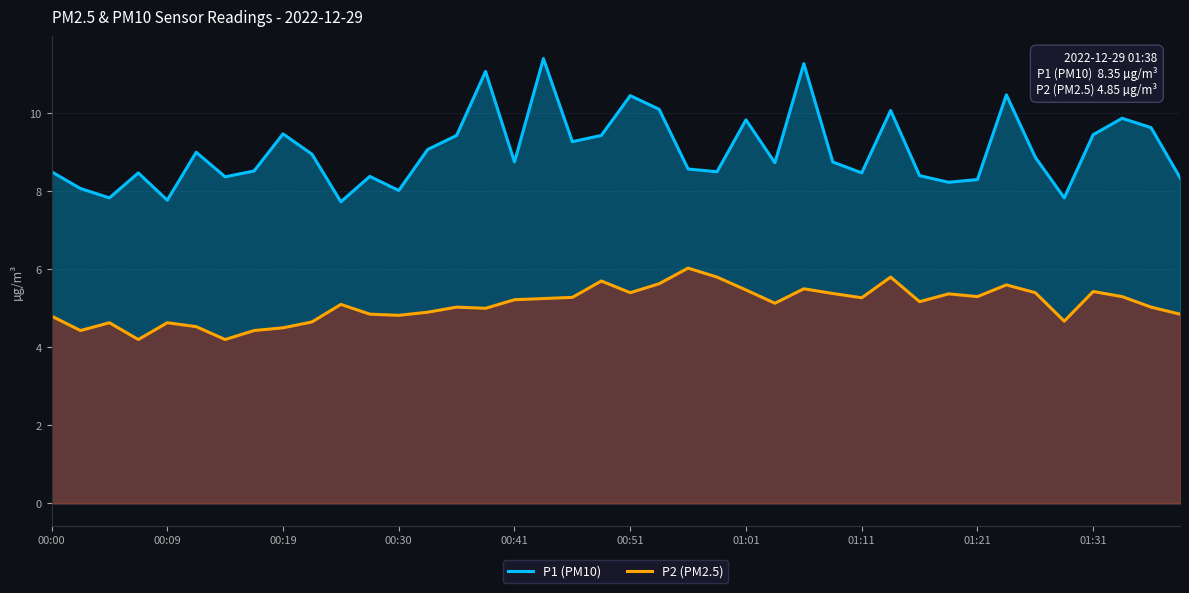

List the series in order of their overall mean, lowest first.

P2 (PM2.5), P1 (PM10)